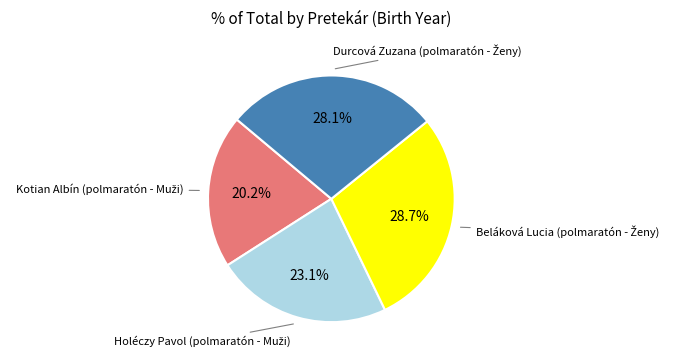

Is there a majority slice in this chart?

No